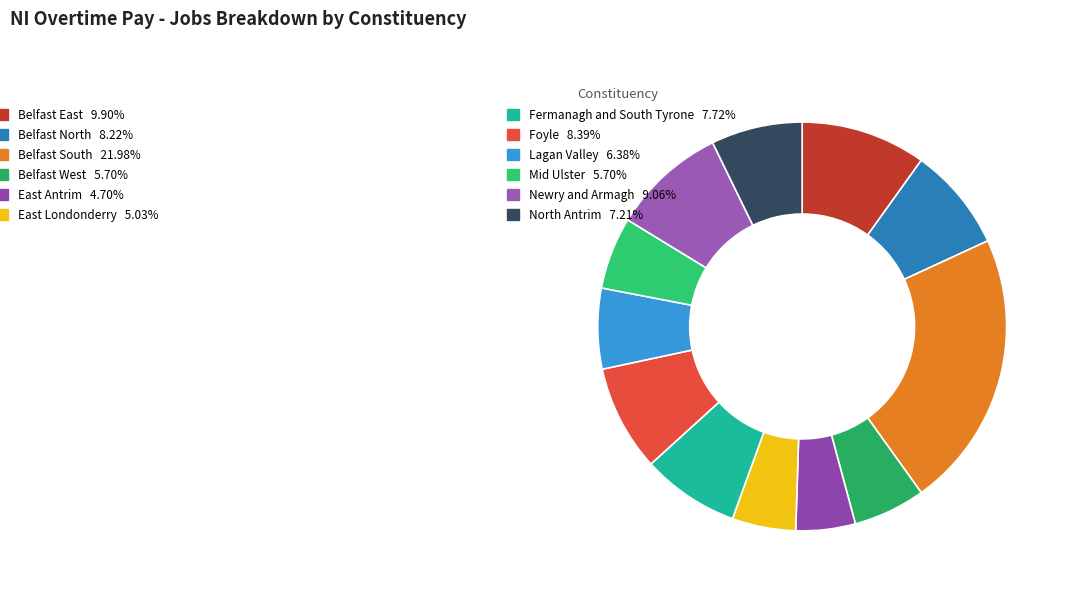

Which slice is the smallest?

East Antrim